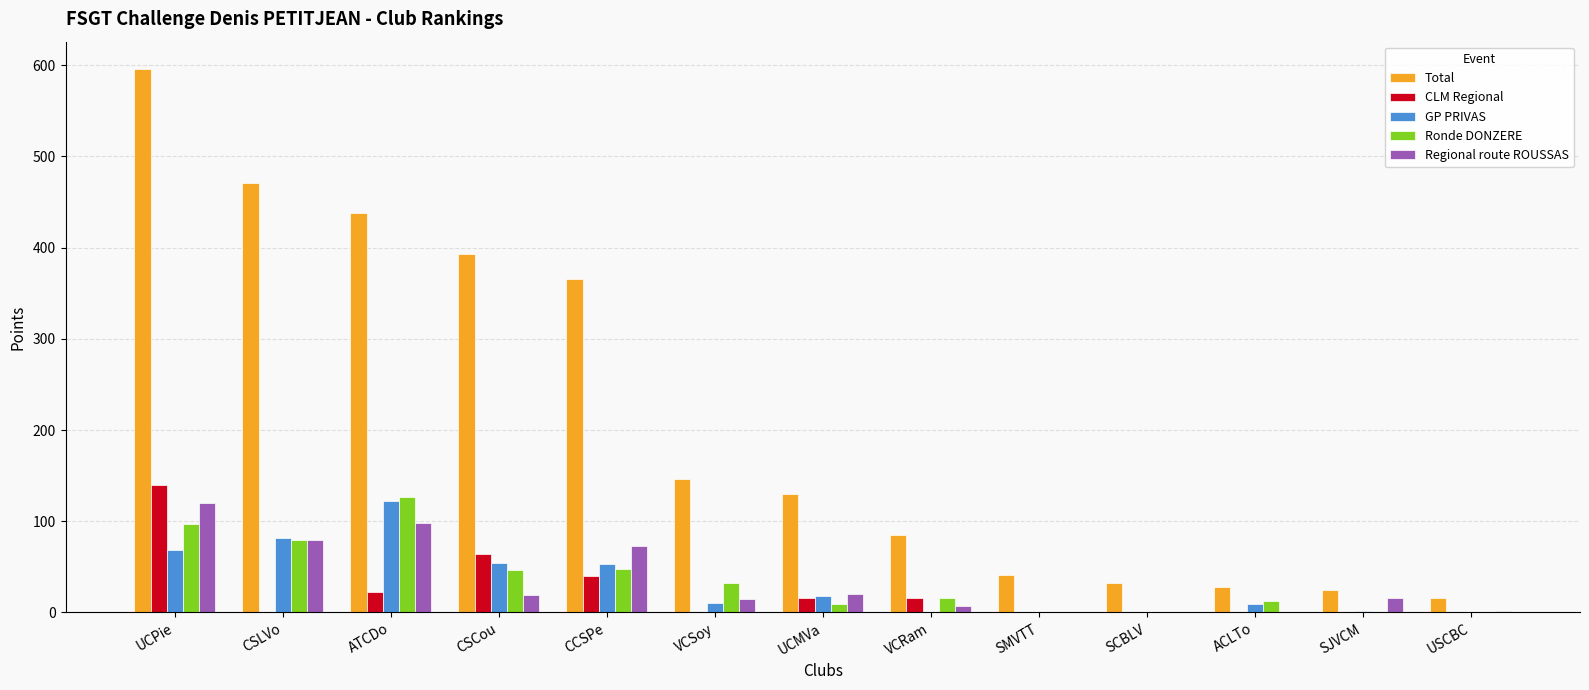

How many data points does each series have?

13